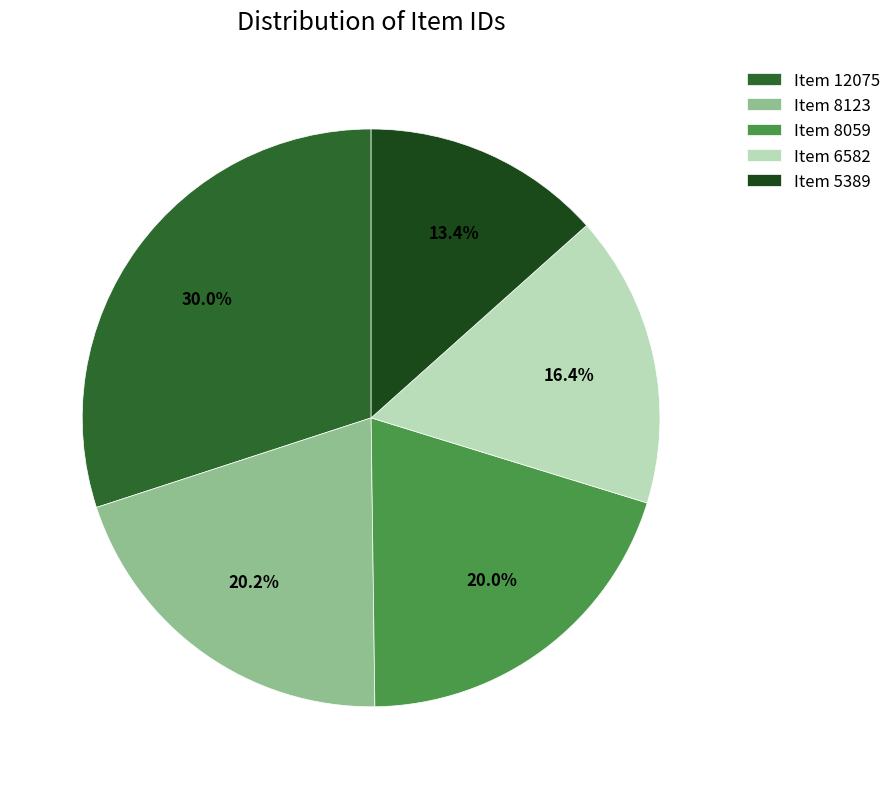

Is there any slice that represents more than half of the pie?

No